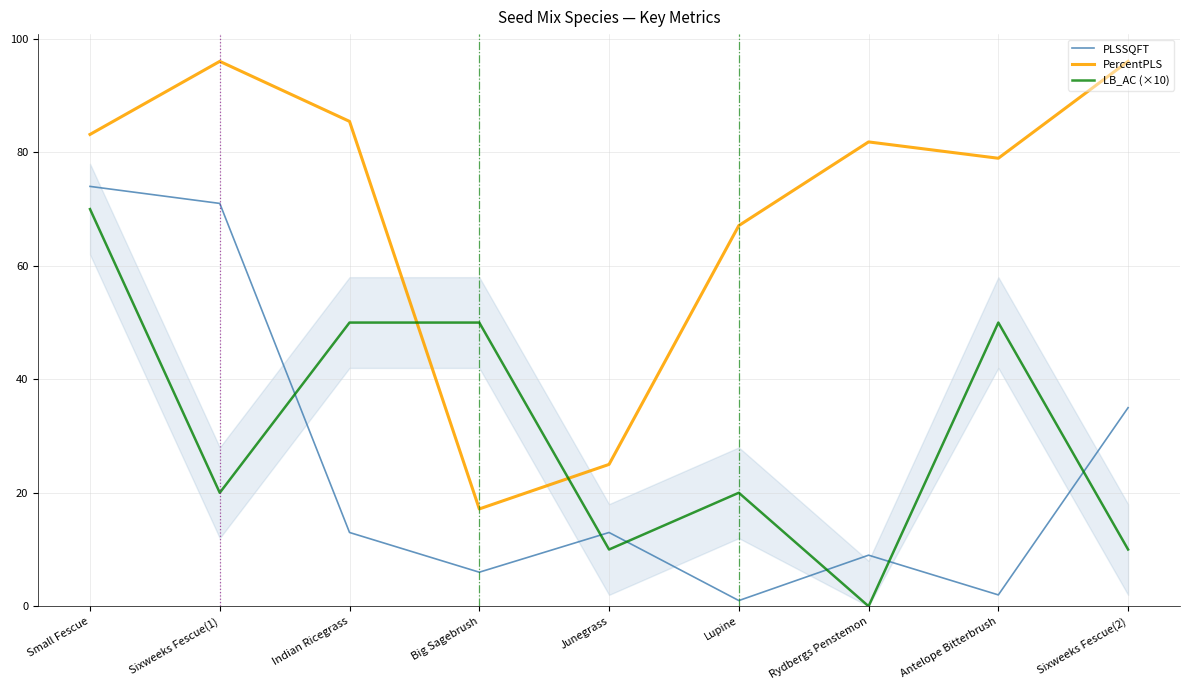

True or false: PLSSQFT has more than 0 points higher than both neighbors.

True